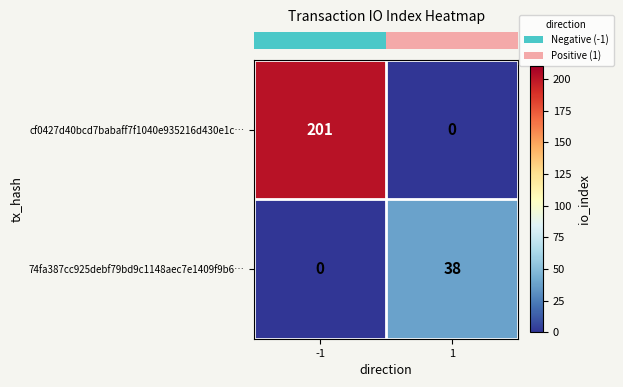

What is the average value of the 74fa387cc925debf79bd9c1148aec7e1409f9b6… series?

19